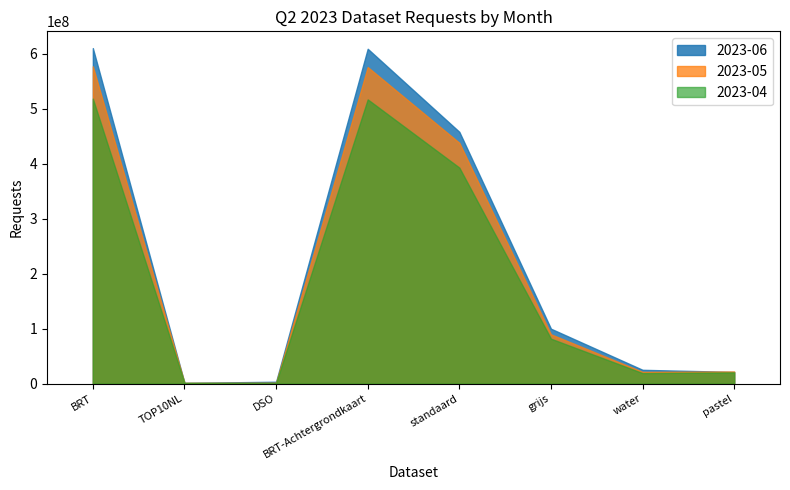

Which label corresponds to the smallest value in the chart?

DSO